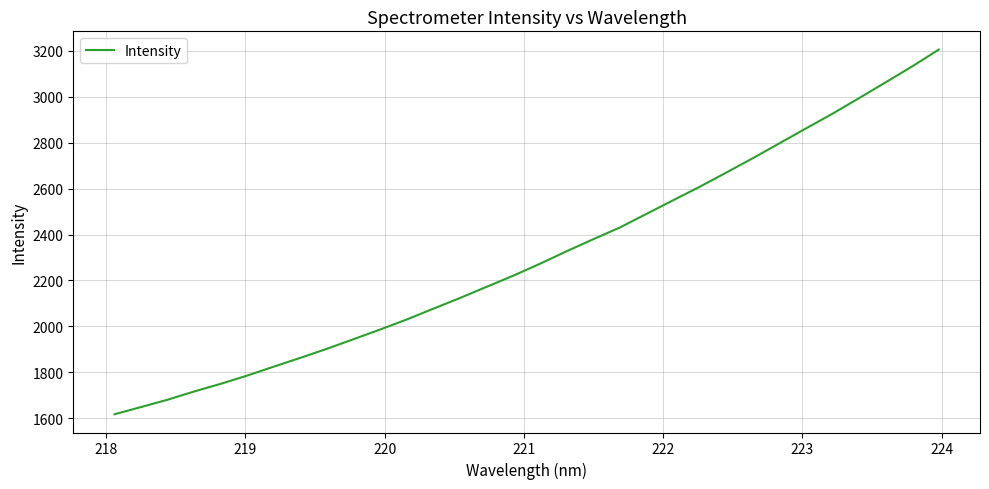

Count the number of data series in this chart.

1